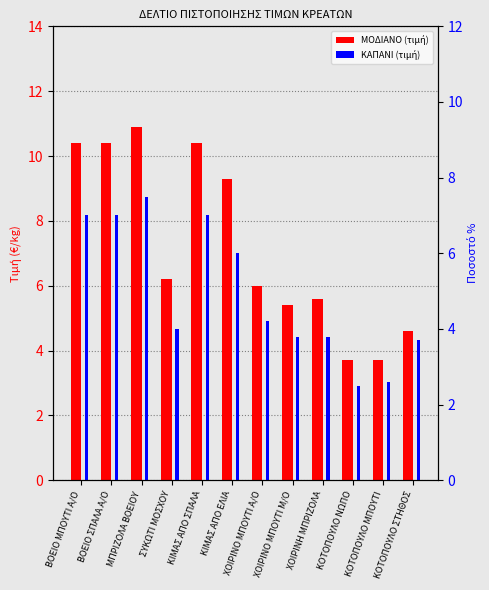

How many data points in ΜΟΔΙΑΝΟ are less than 6?

5